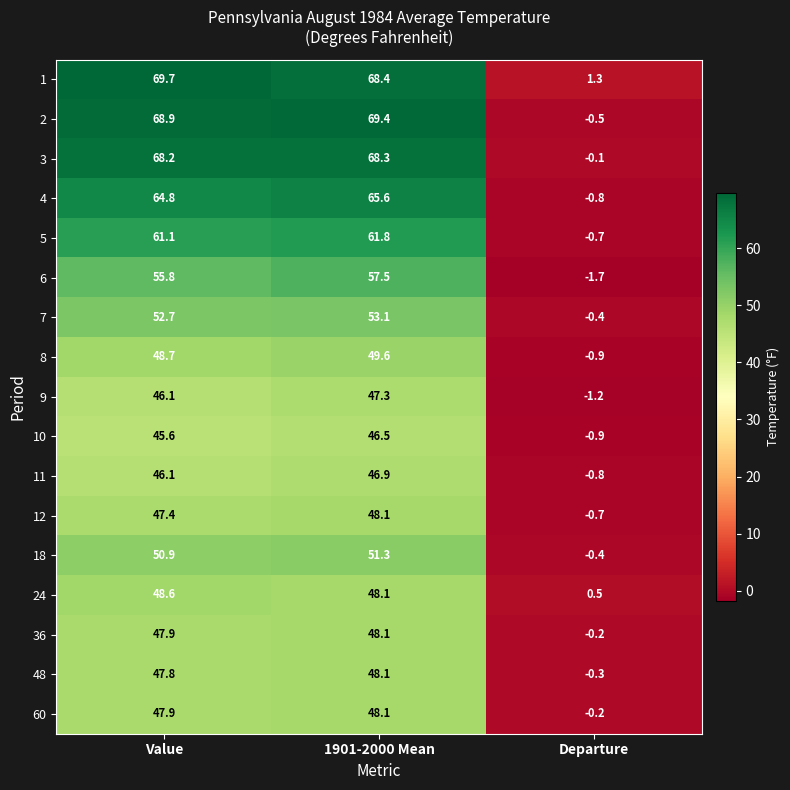

What is the average value of the 3 series?

45.5